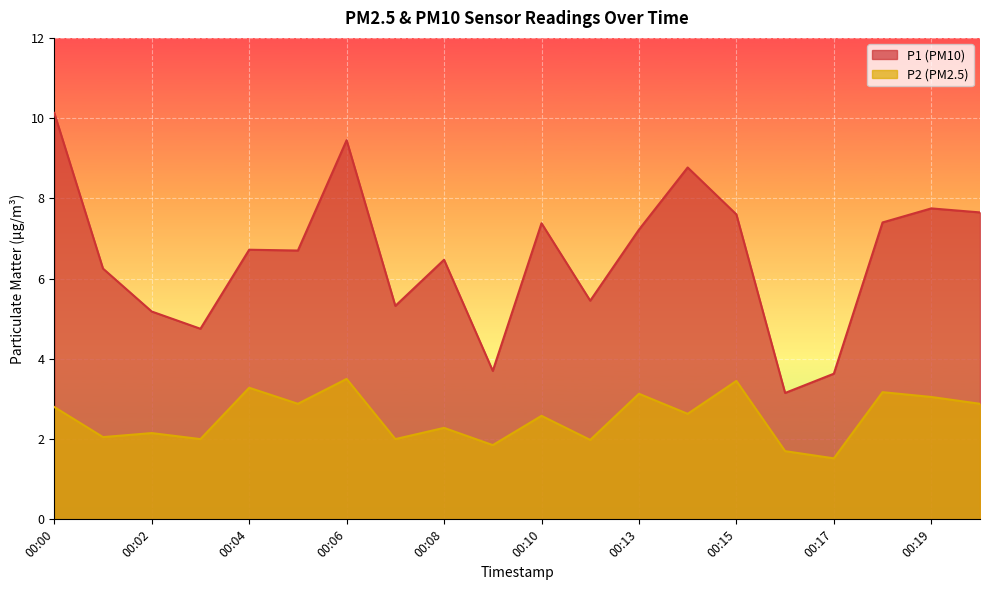

At which label is P1 closest to 6?

00:01